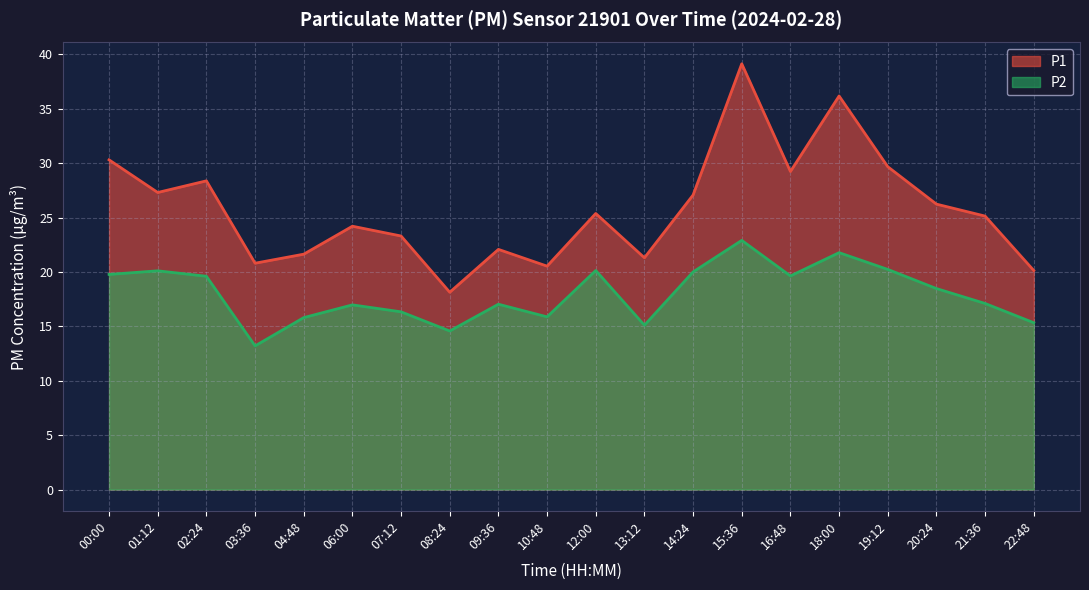

True or false: P2 has more than 0 points higher than both neighbors.

True